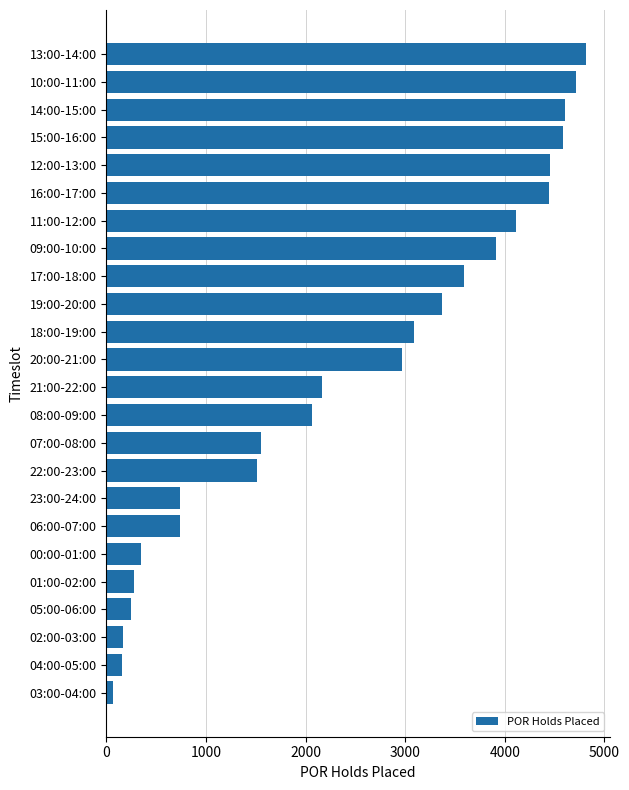

The chart shows a value of 576 at 07:00-08:00. True or false?

False